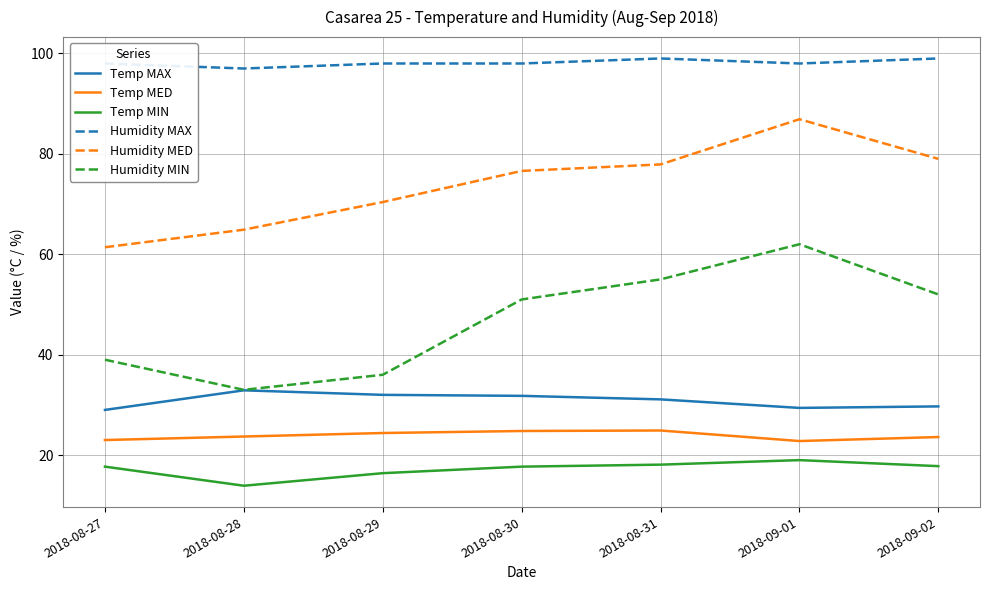

What value does the Temp MED series have at 2018-08-28?

23.7